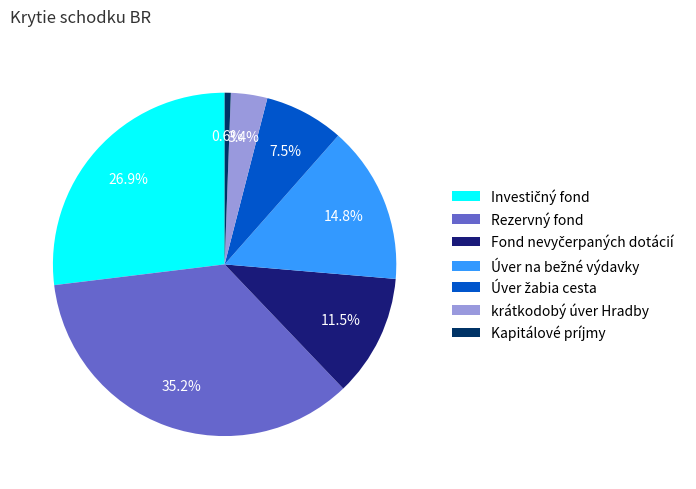

To the nearest percent, what portion does Rezervný fond represent?

35%